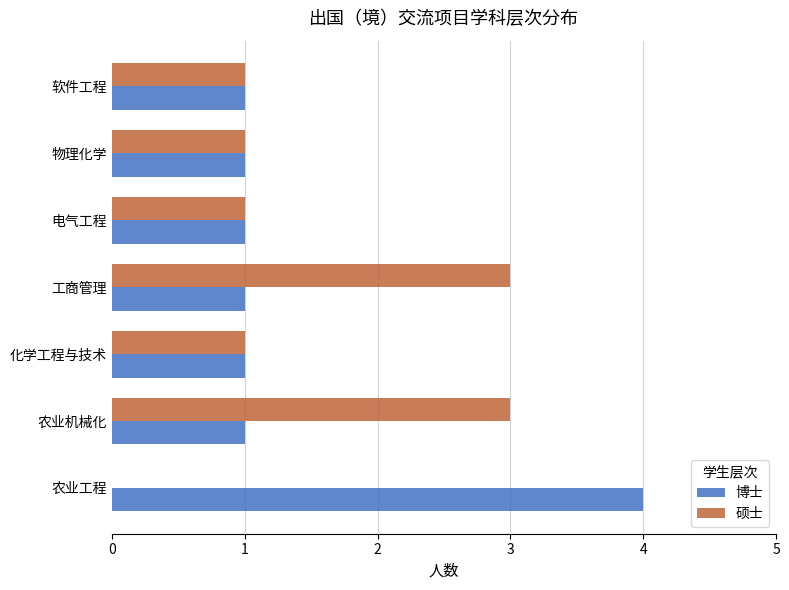

At which category does the chart reach its peak across all series?

农业工程